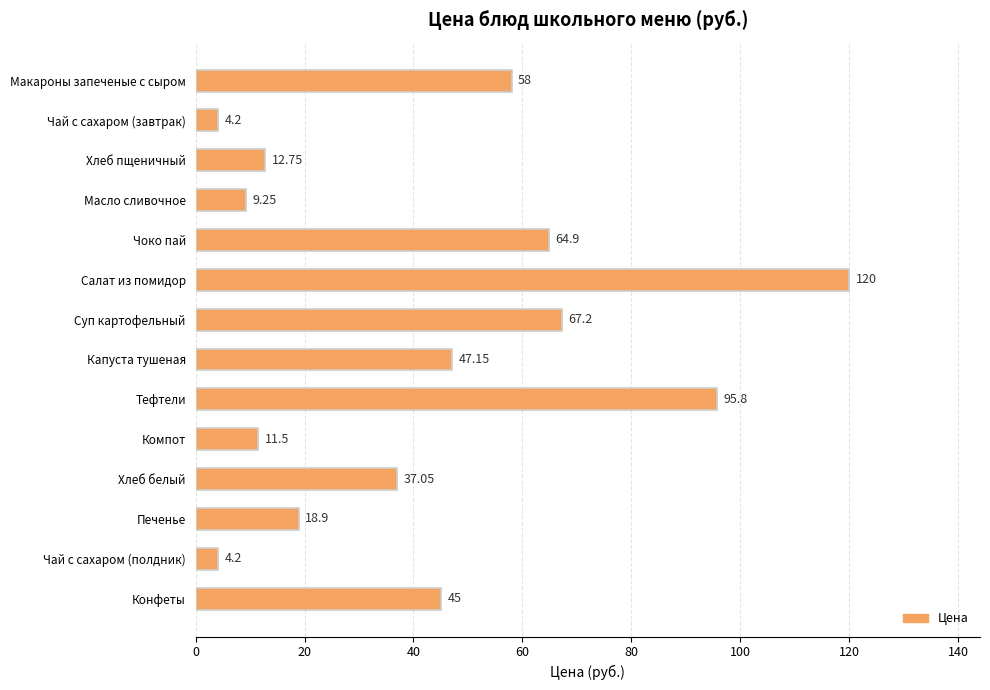

At which label is the value closest to 62?

Чоко пай